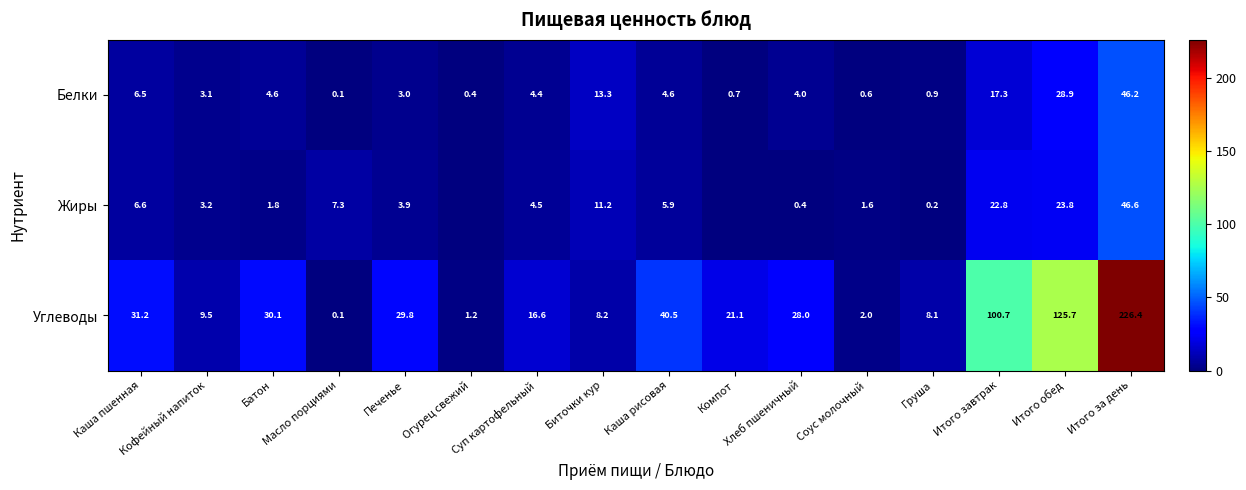

What is the spread (max minus min) of values at Хлеб пшеничный?

27.6